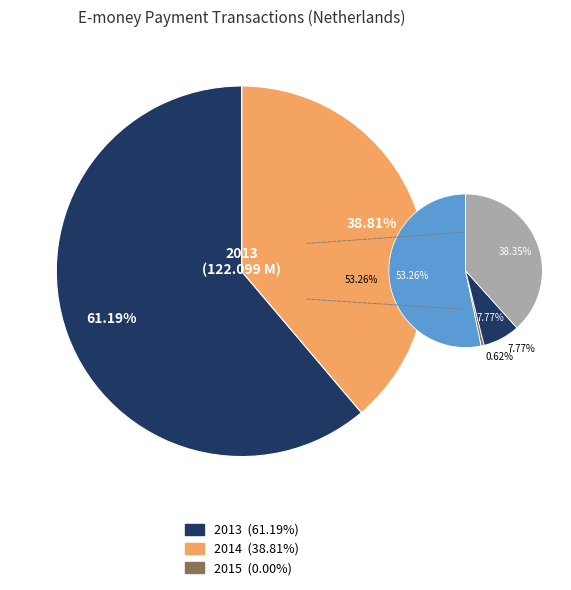

Is the sum of 2014 and 2015 greater than half?

No